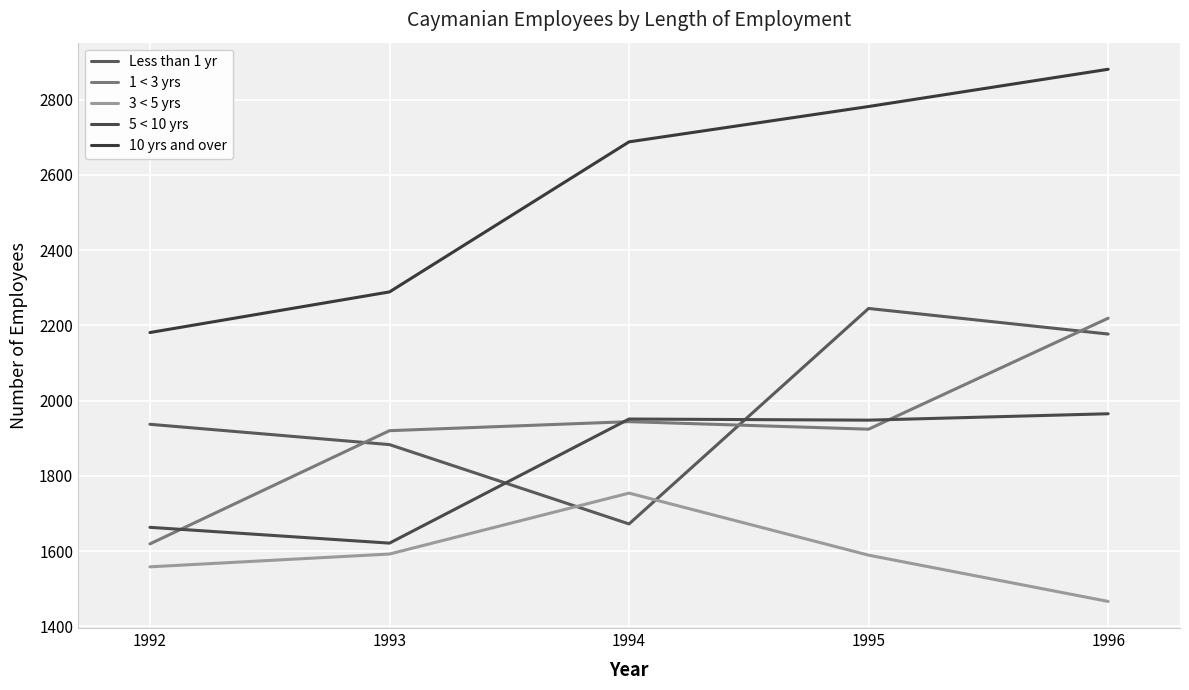

True or false: Less than 1 yr and 1 < 3 yrs intersect in this chart.

True